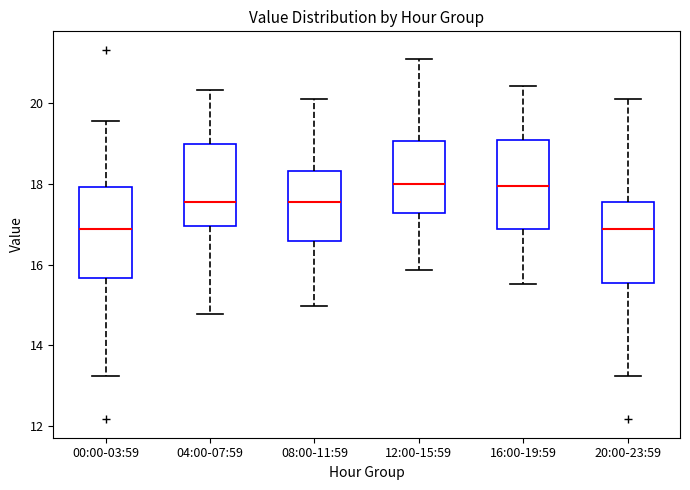

Reading left to right, read every box against the y-axis: the position of its median line, the range the box covers, and the ends of its whiskers. The values are not printed on the chart, so give them approximately, as read against the axis.

00:00-03:59: median 16.8, box 15.6 to 18.0, whiskers 13.2 to 19.6
04:00-07:59: median 17.6, box 17.0 to 19.0, whiskers 14.8 to 20.4
08:00-11:59: median 17.6, box 16.6 to 18.4, whiskers 15.0 to 20.2
12:00-15:59: median 18.0, box 17.2 to 19.0, whiskers 15.8 to 21.2
16:00-19:59: median 18.0, box 16.8 to 19.2, whiskers 15.6 to 20.4
20:00-23:59: median 16.8, box 15.6 to 17.6, whiskers 13.2 to 20.2